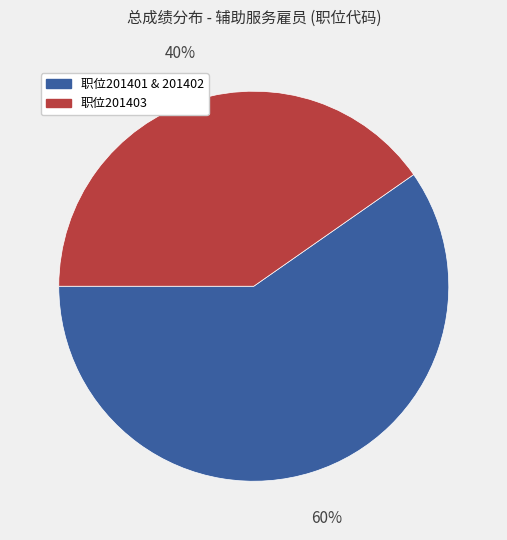

Does any single category account for the majority?

Yes